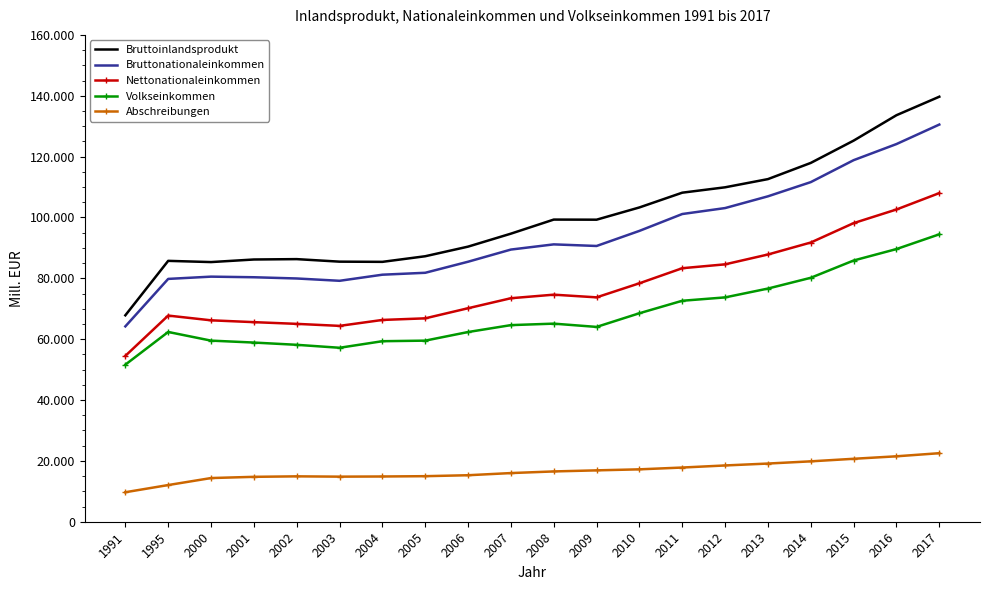

At which category is the sum across all series the highest?

2017